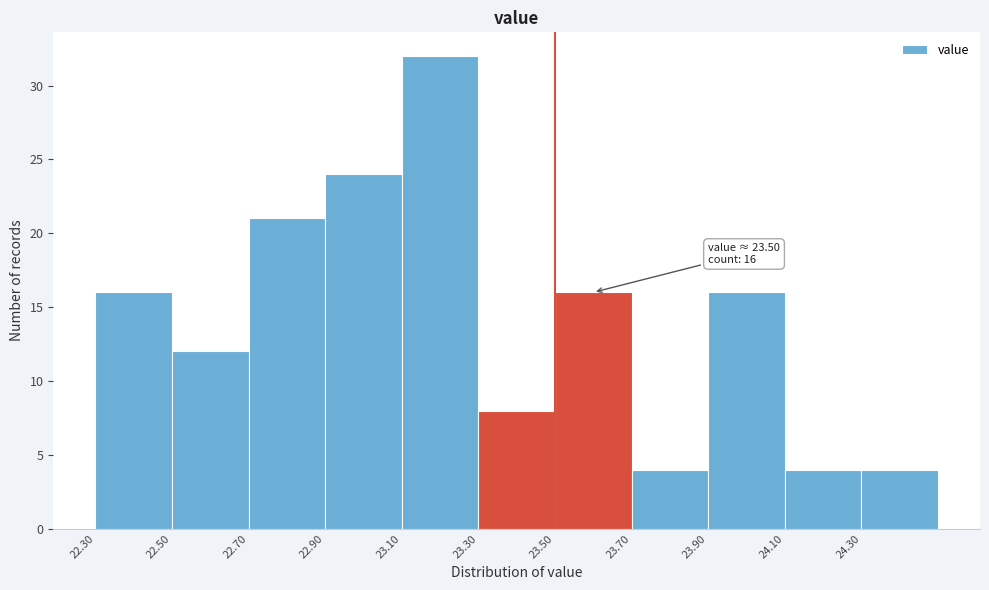

Over which range of the x-axis is the bar tallest?

23.1 to 23.3